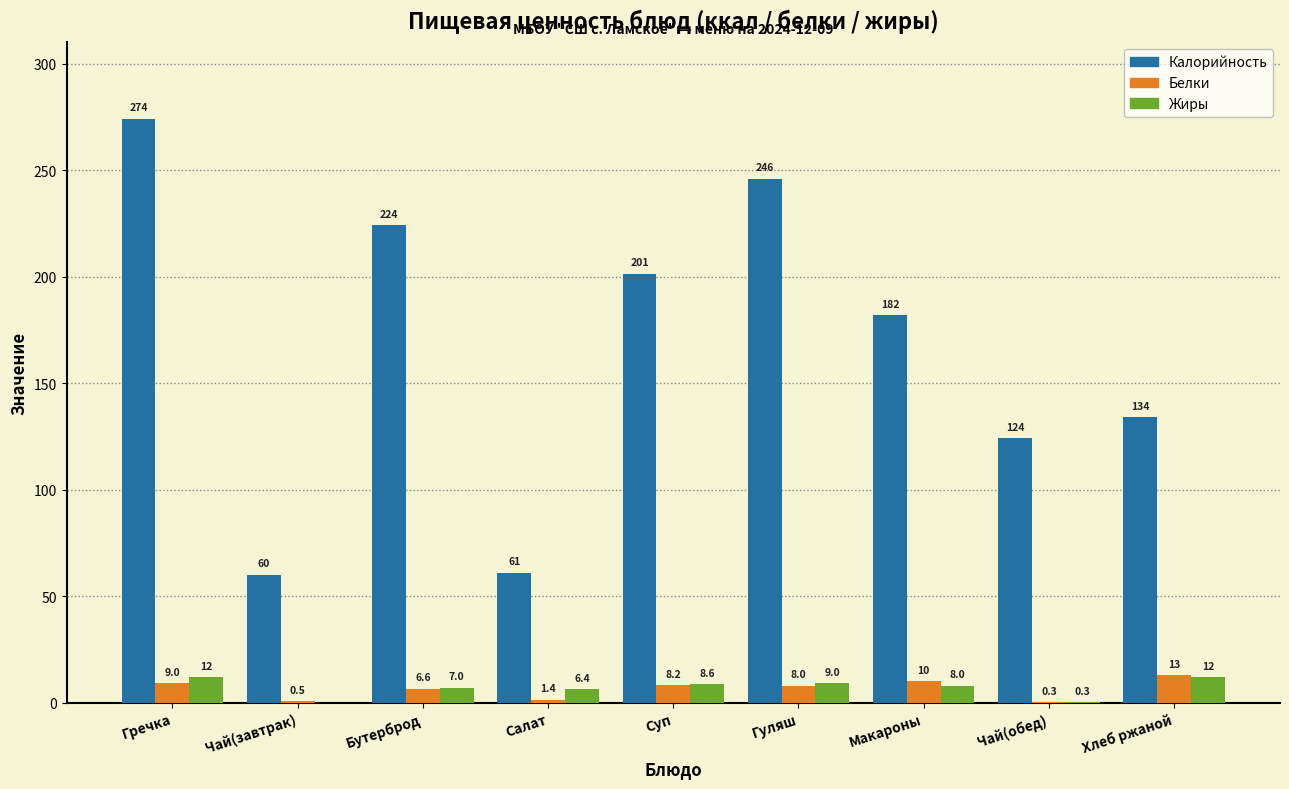

Reading right to left, transcribe all the data shown in this chart.

Калорийность: Хлеб ржаной=134.0	Чай(обед)=124.0	Макароны=182.0	Гуляш=246.0	Суп=201.3	Салат=61.0	Бутерброд=224.0	Чай(завтрак)=60.0	Гречка=274.2
Белки: Хлеб ржаной=13.0	Чай(обед)=0.3	Макароны=10.0	Гуляш=8.0	Суп=8.2	Салат=1.4	Бутерброд=6.6	Чай(завтрак)=0.5	Гречка=9.0
Жиры: Хлеб ржаной=12.0	Чай(обед)=0.3	Макароны=8.0	Гуляш=9.0	Суп=8.6	Салат=6.4	Бутерброд=7.0	Чай(завтрак)=0.0	Гречка=12.0